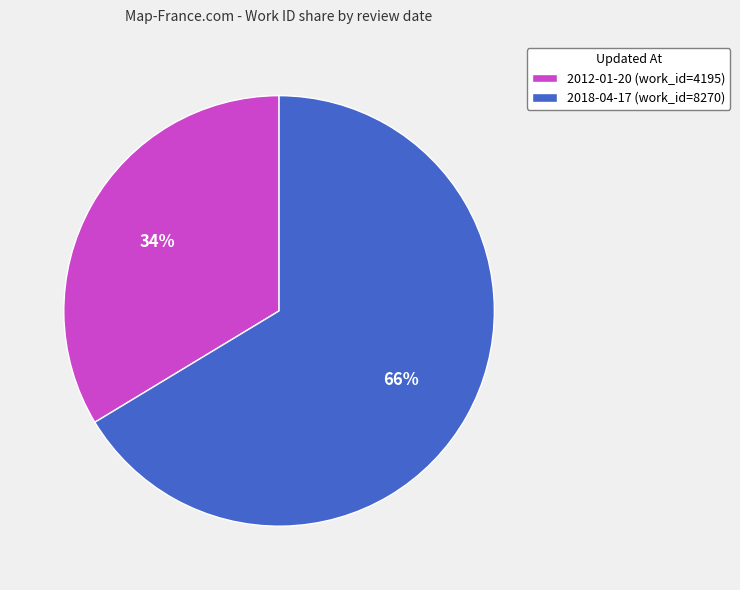

Which slice is the smallest?

2012-01-20